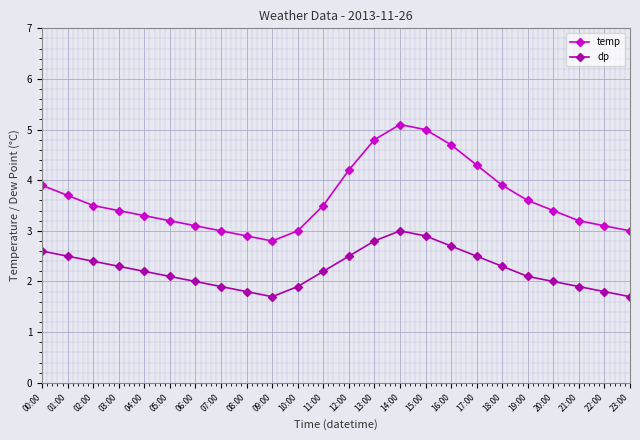

How many series are shown in this chart?

2